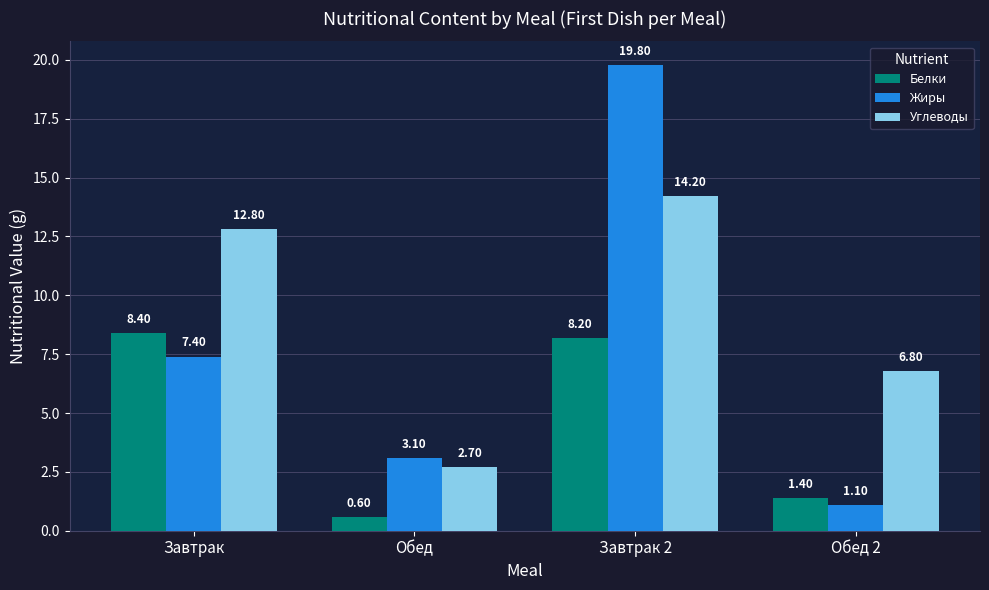

Which label corresponds to the smallest value in the chart?

Обед